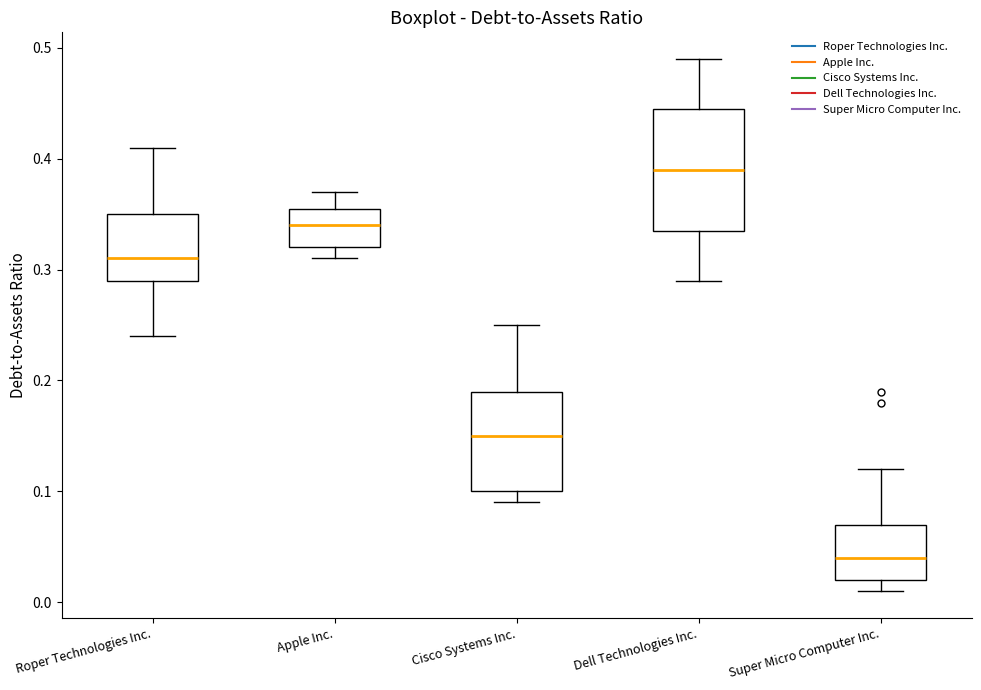

Reading left to right, transcribe this box plot: for each box, give where its median line is, the range the box spans, and where its two whiskers end, as read against the y-axis. The values are not printed on the chart, so give them approximately, as read against the axis.

Roper Technologies Inc.: median 0.31, box 0.29 to 0.35, whiskers 0.24 to 0.41
Apple Inc.: median 0.34, box 0.32 to 0.36, whiskers 0.31 to 0.37
Cisco Systems Inc.: median 0.15, box 0.10 to 0.19, whiskers 0.09 to 0.25
Dell Technologies Inc.: median 0.39, box 0.34 to 0.45, whiskers 0.29 to 0.49
Super Micro Computer Inc.: median 0.04, box 0.02 to 0.07, whiskers 0.01 to 0.12